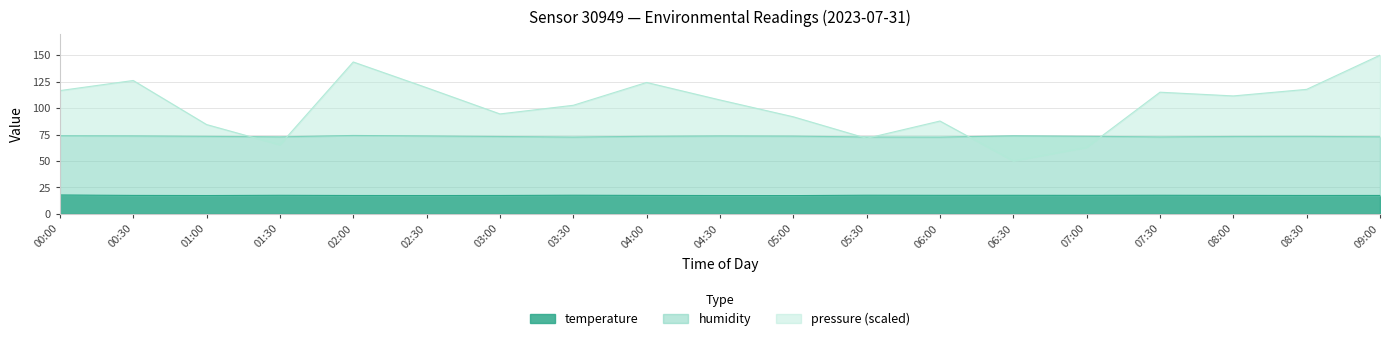

True or false: pressure and temperature cross at least once.

False